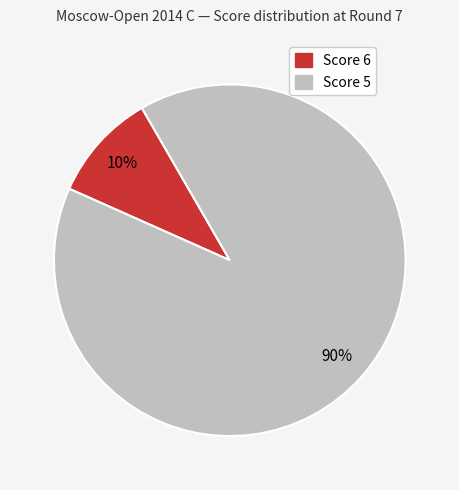

Does any single category account for the majority?

Yes